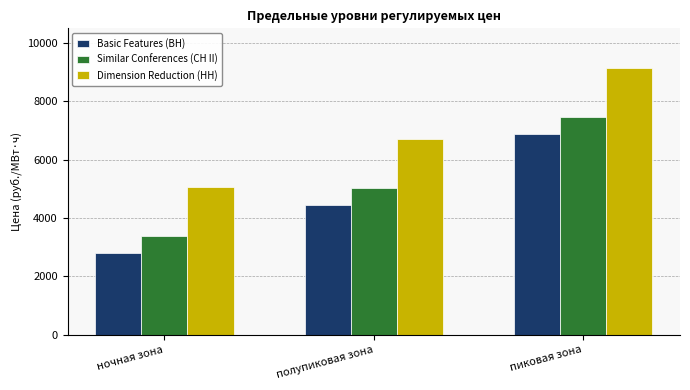

Is the value of Basic Features (ВН) at пиковая зона greater than the value of Similar Conferences (СН II) at полупиковая зона?

Yes